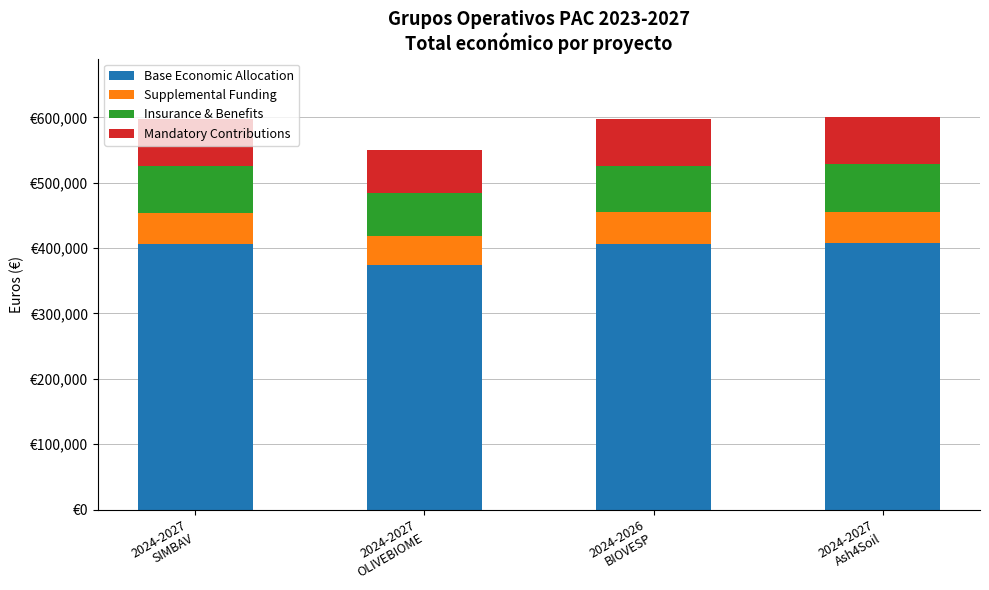

Between 2024-2027
SIMBAV and 2024-2026
BIOVESP, which series saw the biggest shift?

Base Economic Allocation